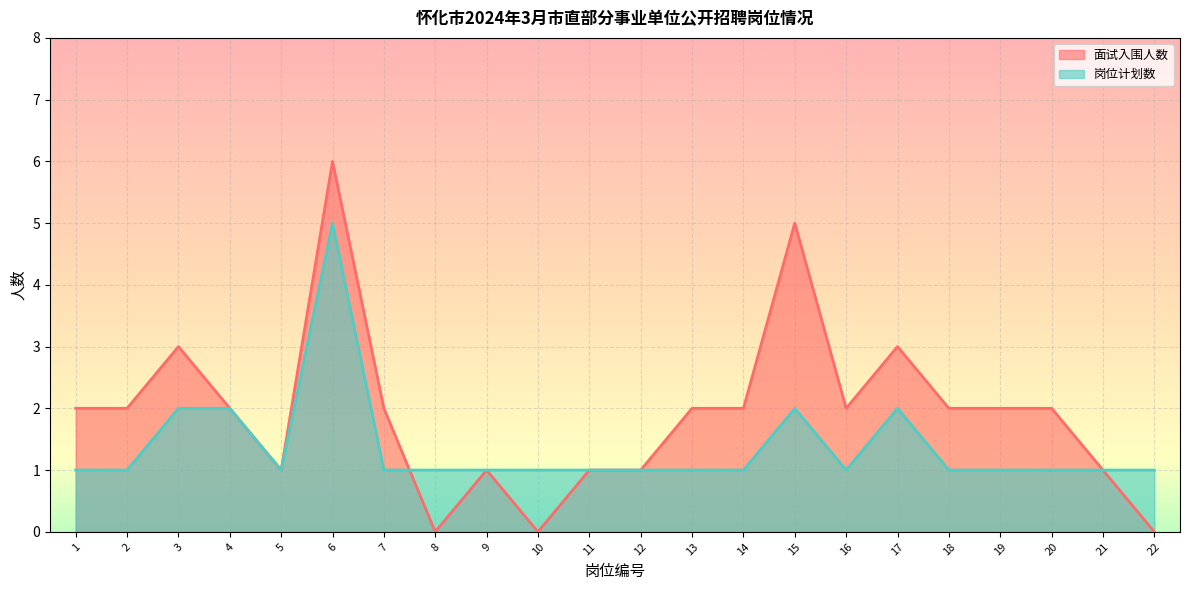

Which label corresponds to the smallest value in the chart?

8